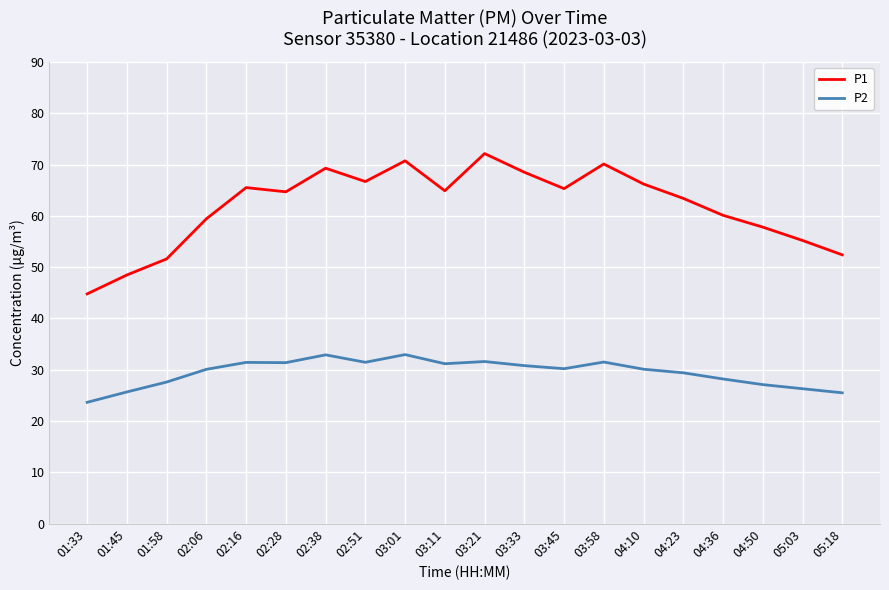

Which category has the lowest value in the P2 series?

01:33